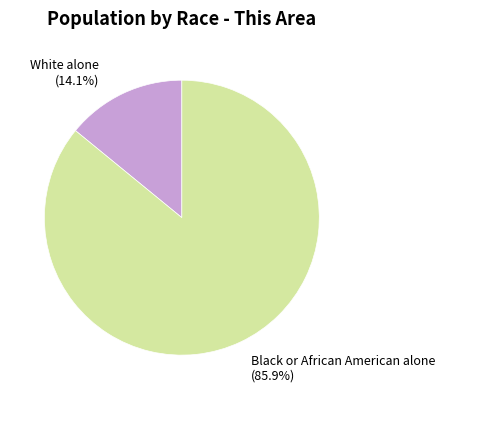

How many segments does this pie chart have?

2